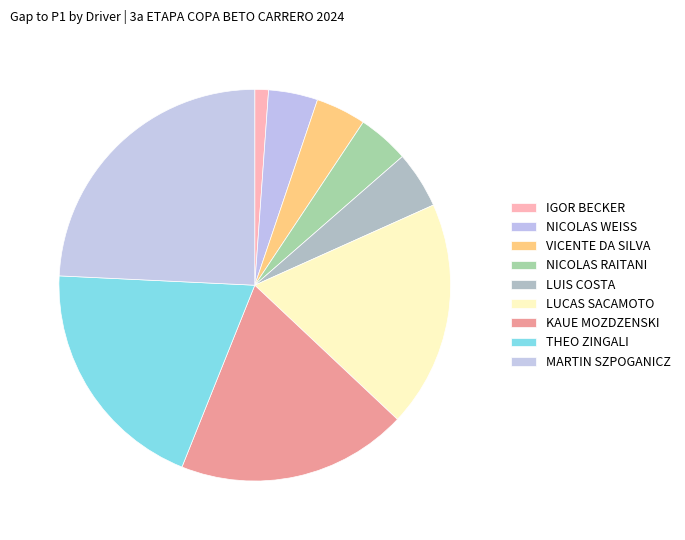

To the nearest percent, what is the difference between the largest and smallest slice percentages?

25%